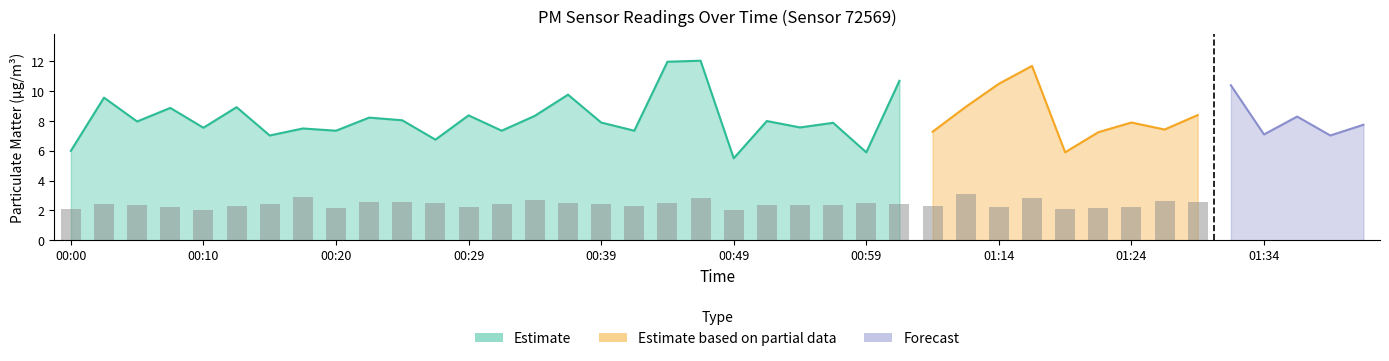

Does the chart contain stacked bars?

No